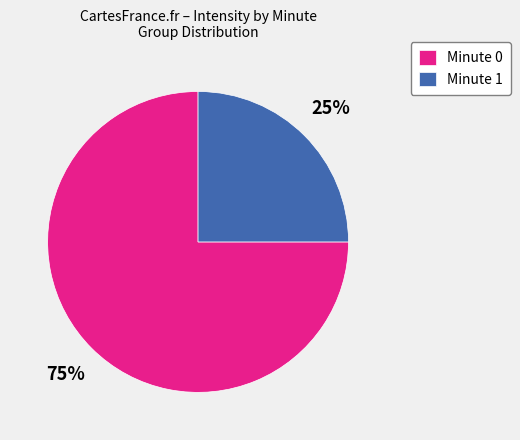

Which category has the smallest portion of the pie?

Minute 1